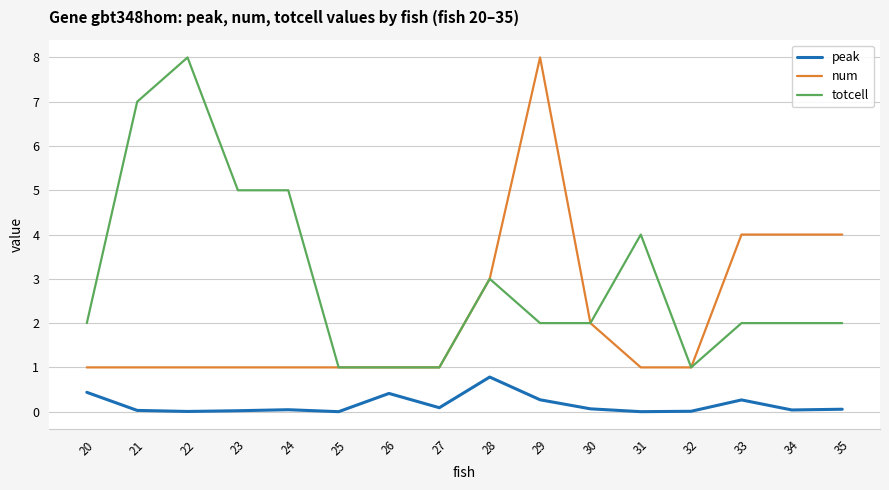

What is the maximum value shown in the chart?

8.0